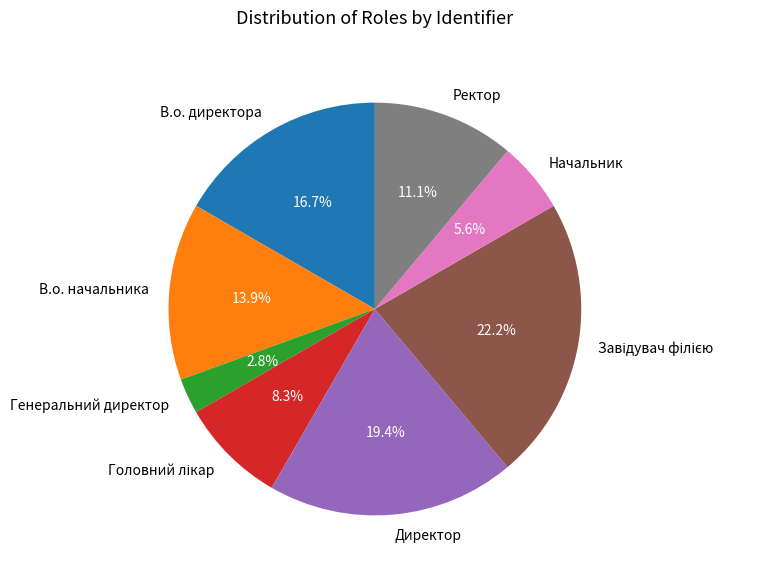

What is the smallest slice in the pie chart?

Генеральний директор